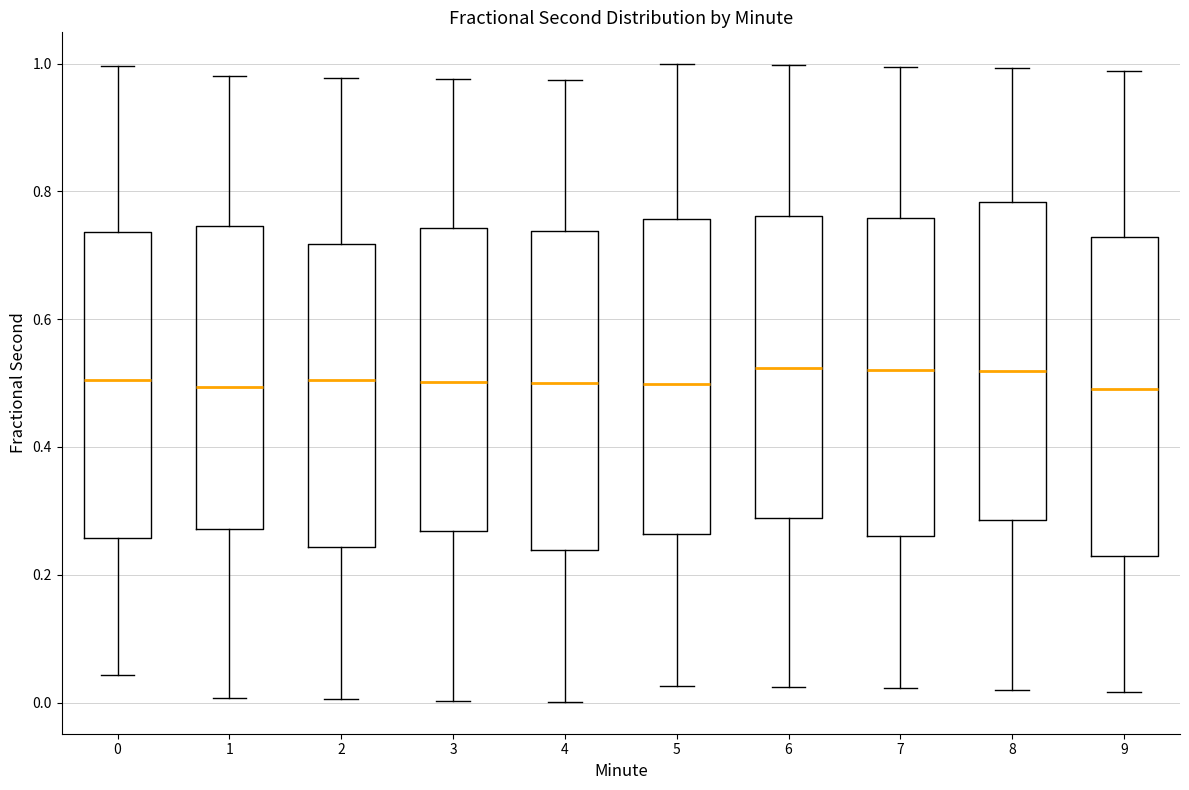

Where is the upper edge of the box at x = 0 on the y-axis? The values are not printed on the chart, so give them approximately, as read against the axis.

0.74